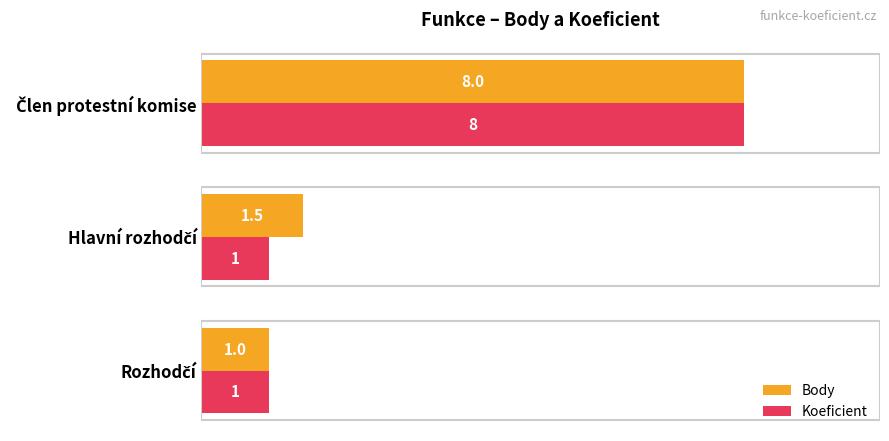

What is the maximum value for Koeficient?

8.0